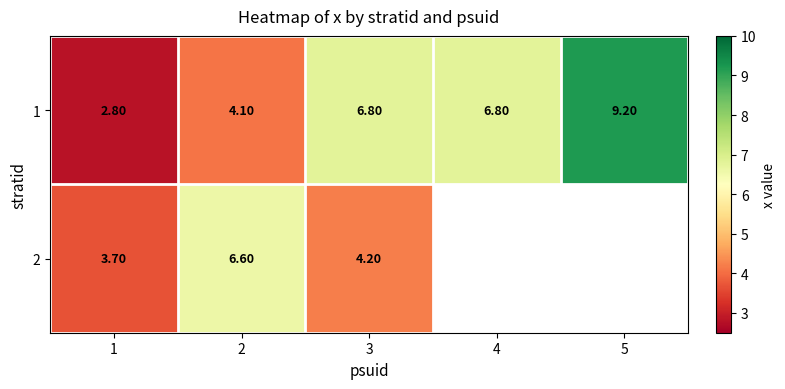

How many data points does each series have?

5